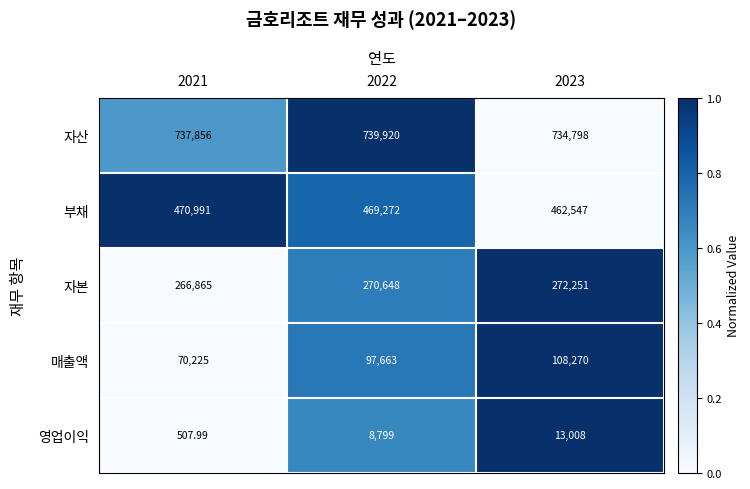

Between 2021 and 2023, which series saw the biggest shift?

매출액